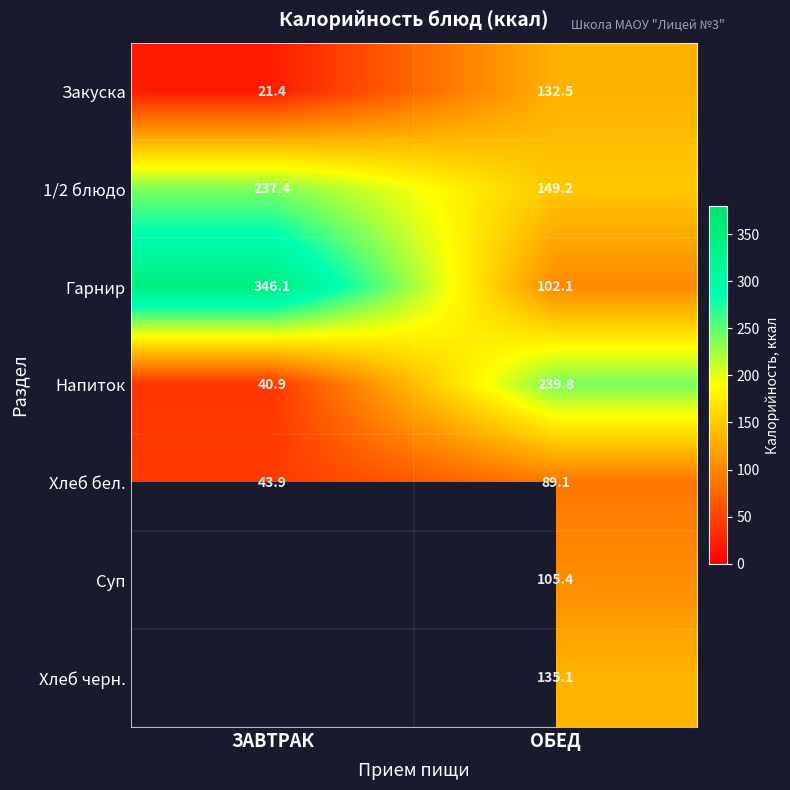

What is the sum of all 1/2 блюдо values?

386.6